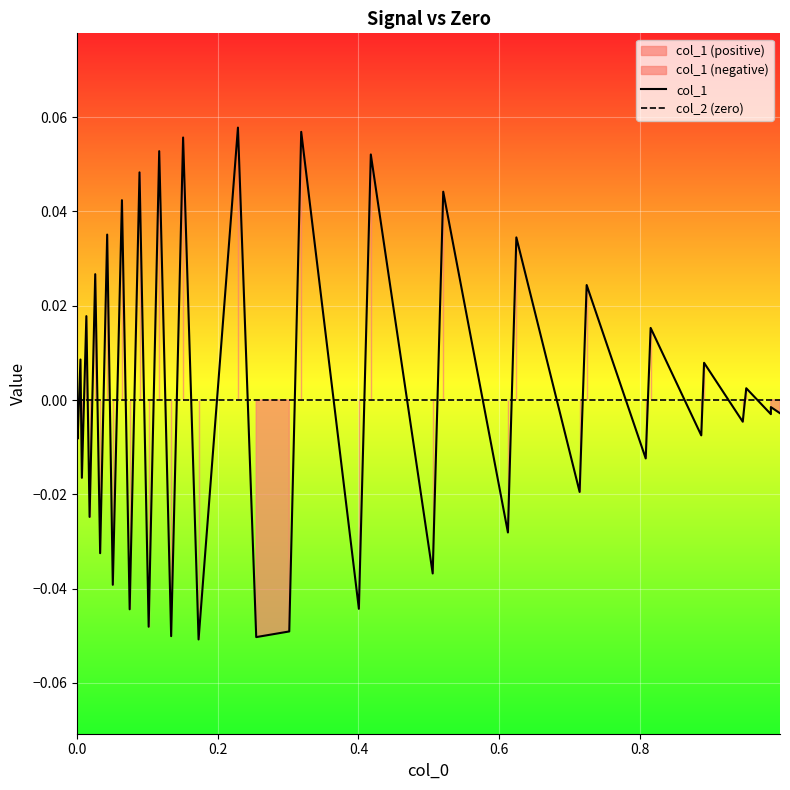

What is the maximum value shown in the chart?

0.1